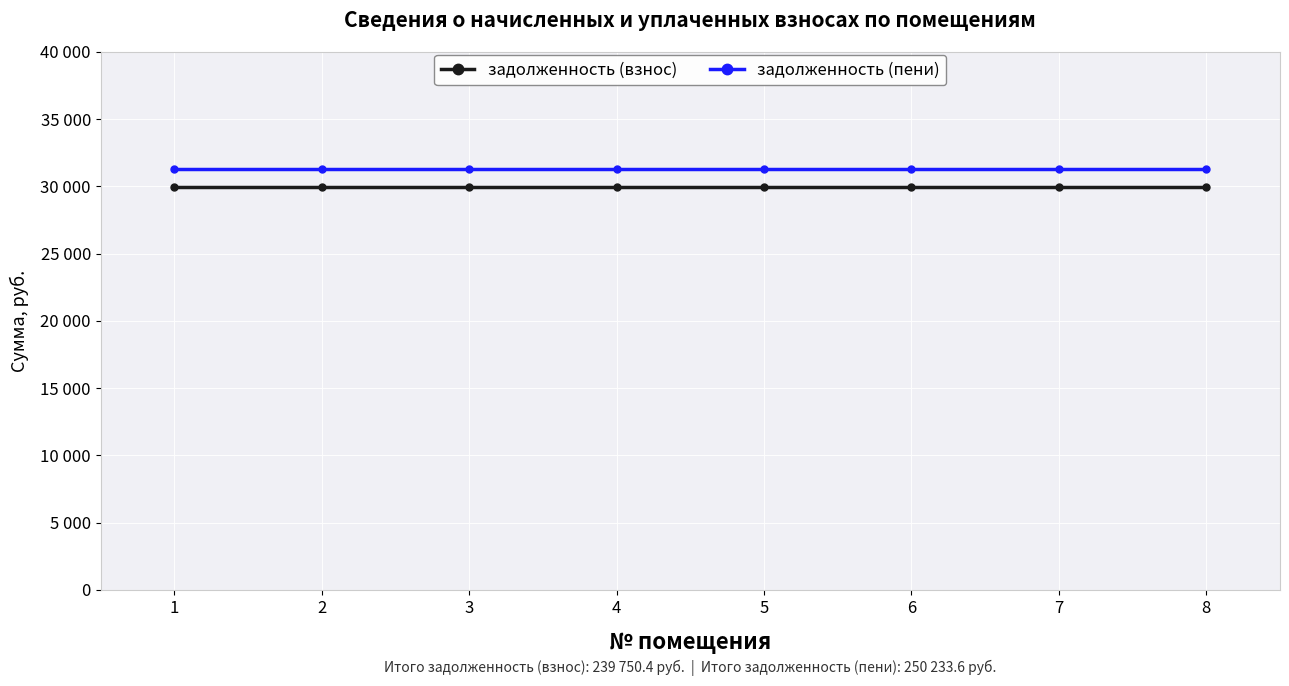

Reading left to right, what are all the values shown in this chart?

задолженность (взнос): 29968.8	29968.8	29968.8	29968.8	29968.8	29968.8	29968.8	29968.8
задолженность (пени): 31279.2	31279.2	31279.2	31279.2	31279.2	31279.2	31279.2	31279.2